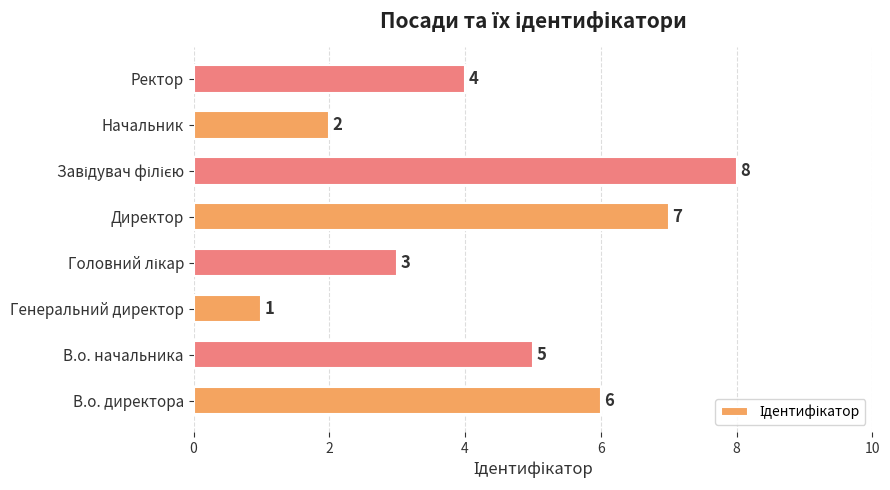

Between В.о. директора and В.о. начальника, which is larger?

В.о. директора